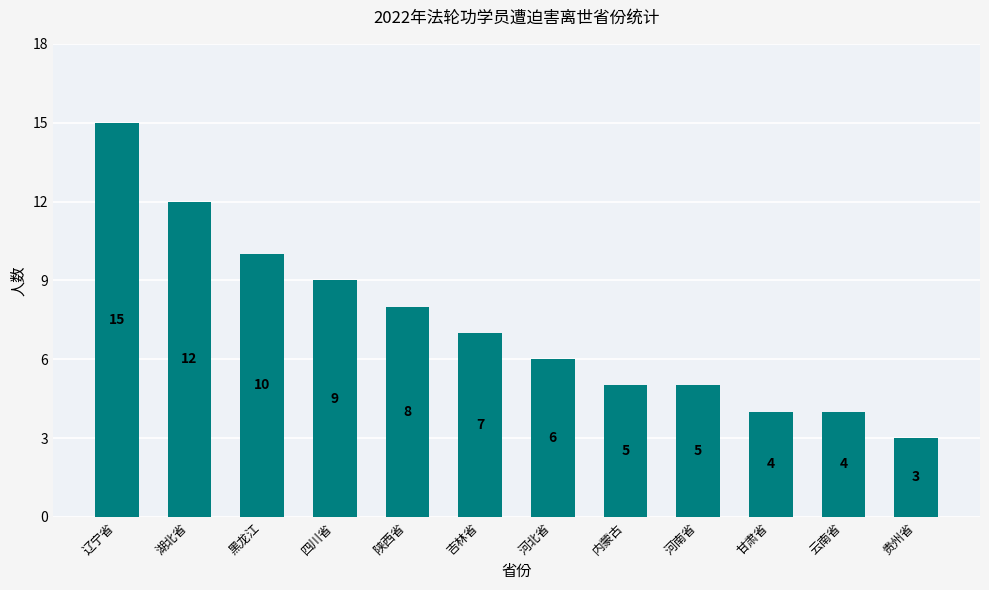

Are the bars horizontal?

No